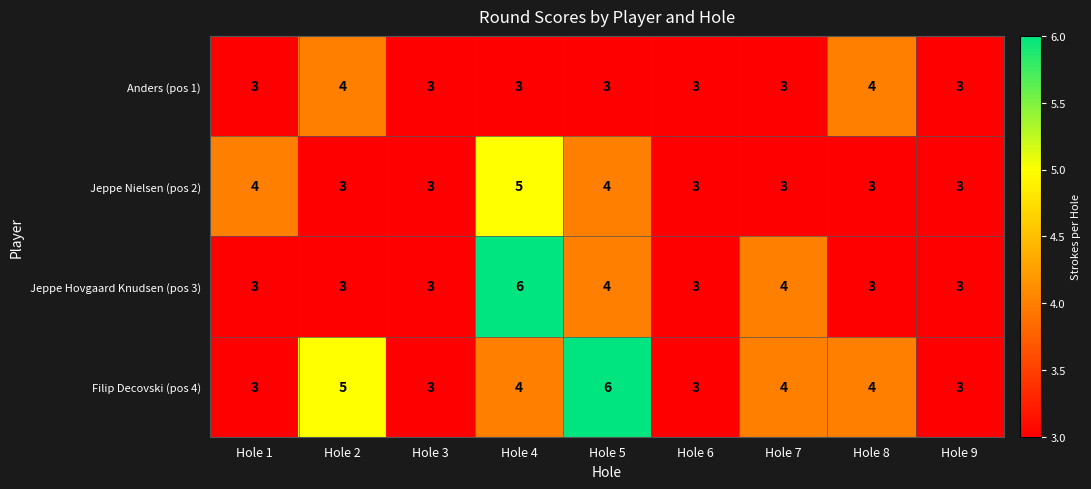

What is the approximate value of Jeppe Hovgaard Knudsen (pos 3) at Hole 6?

3